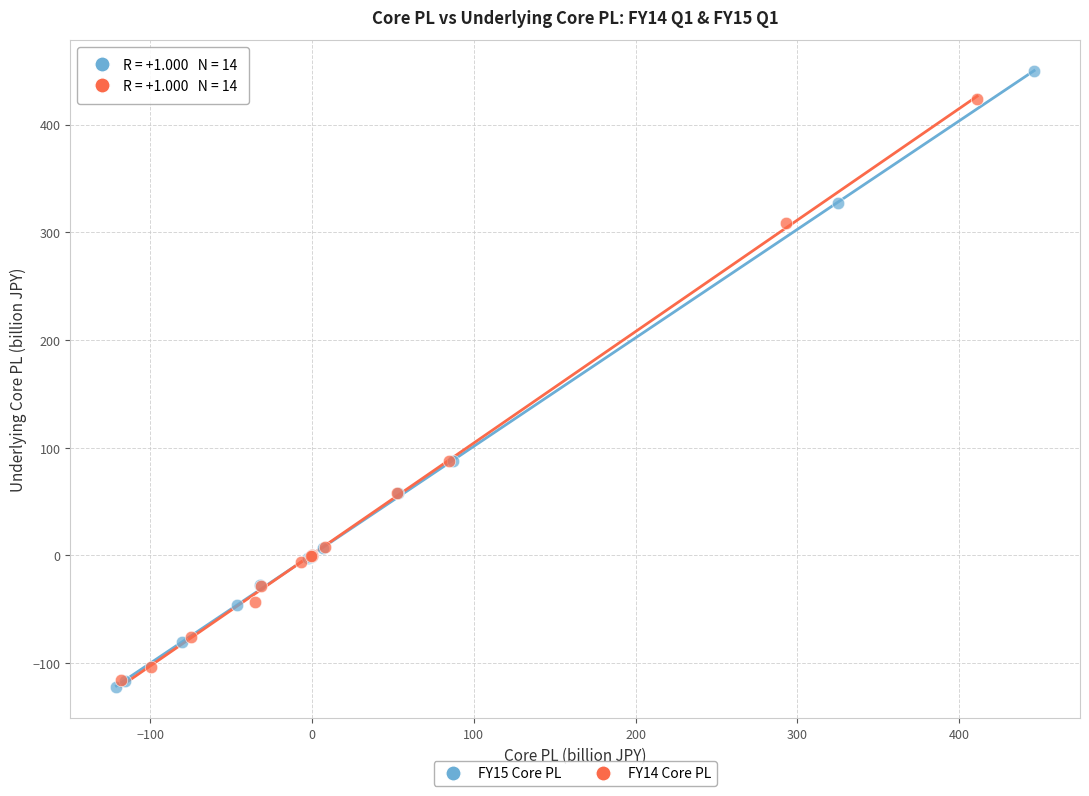

Which series has the largest Y range (max minus min)?

FY15 Core PL